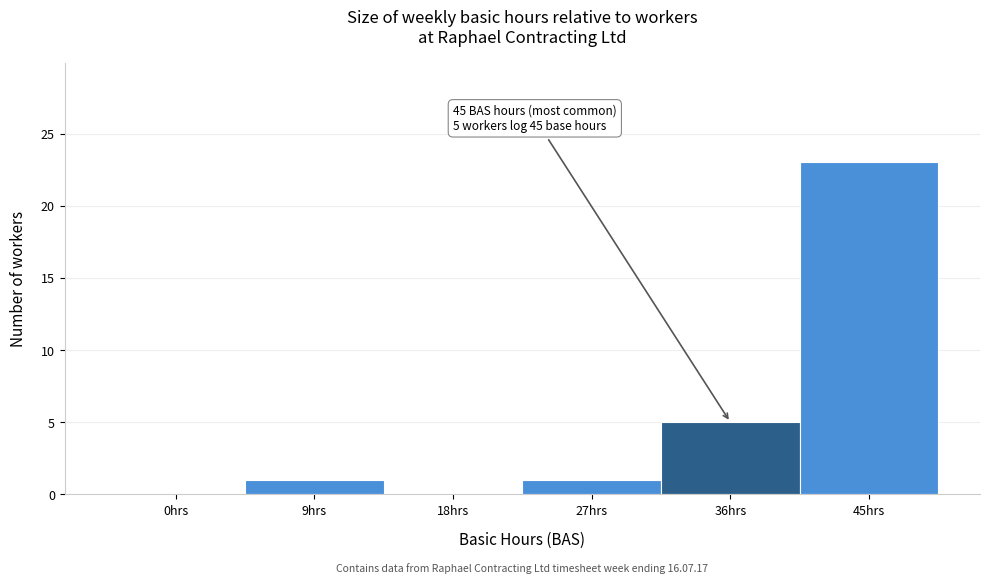

Reading left to right, what are all the values shown in this chart?

0hrs=0	9hrs=1	18hrs=0	27hrs=1	36hrs=5	45hrs=23